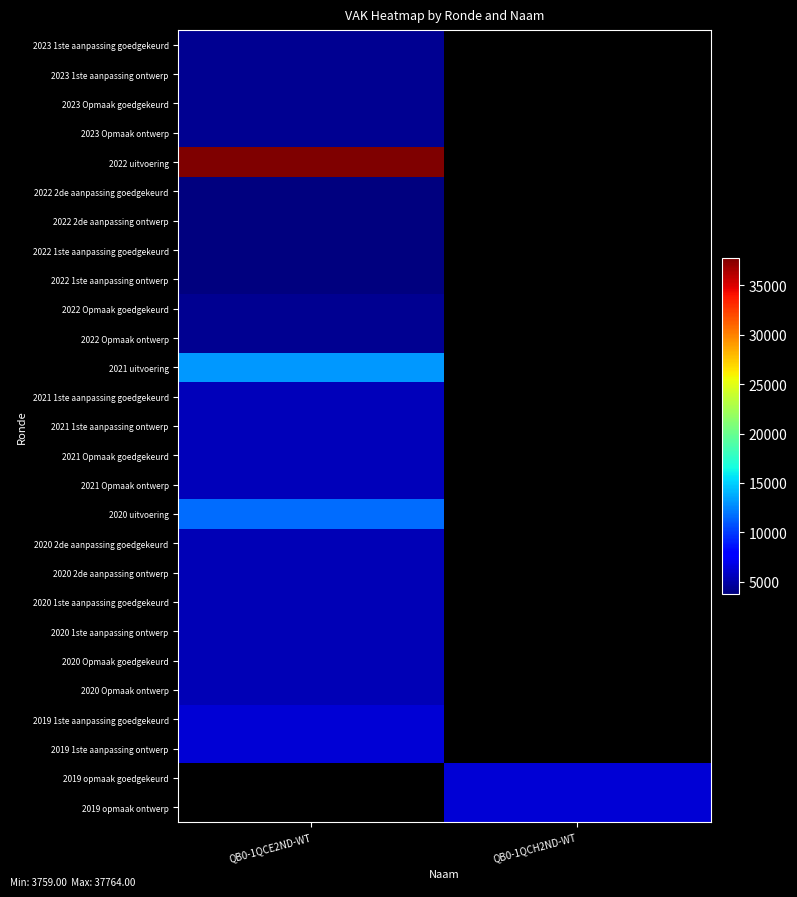

What is the total value across all series at QB0-1QCH2ND-WT?

12610